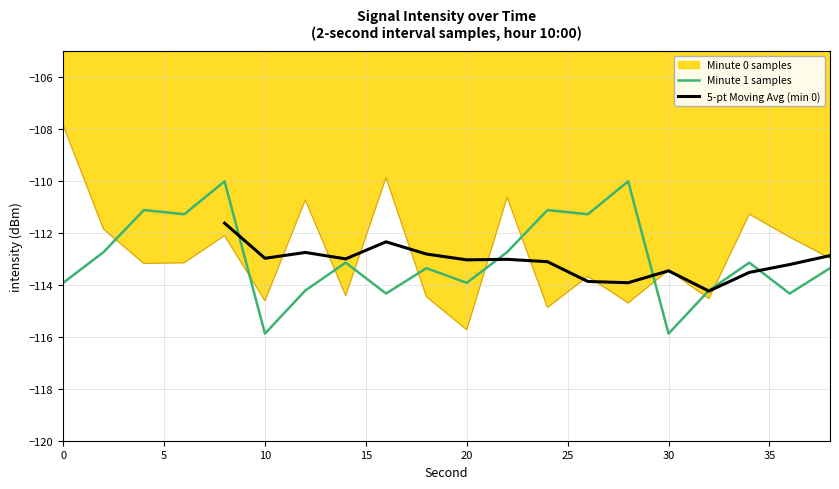

Which label corresponds to the smallest value in the chart?

20